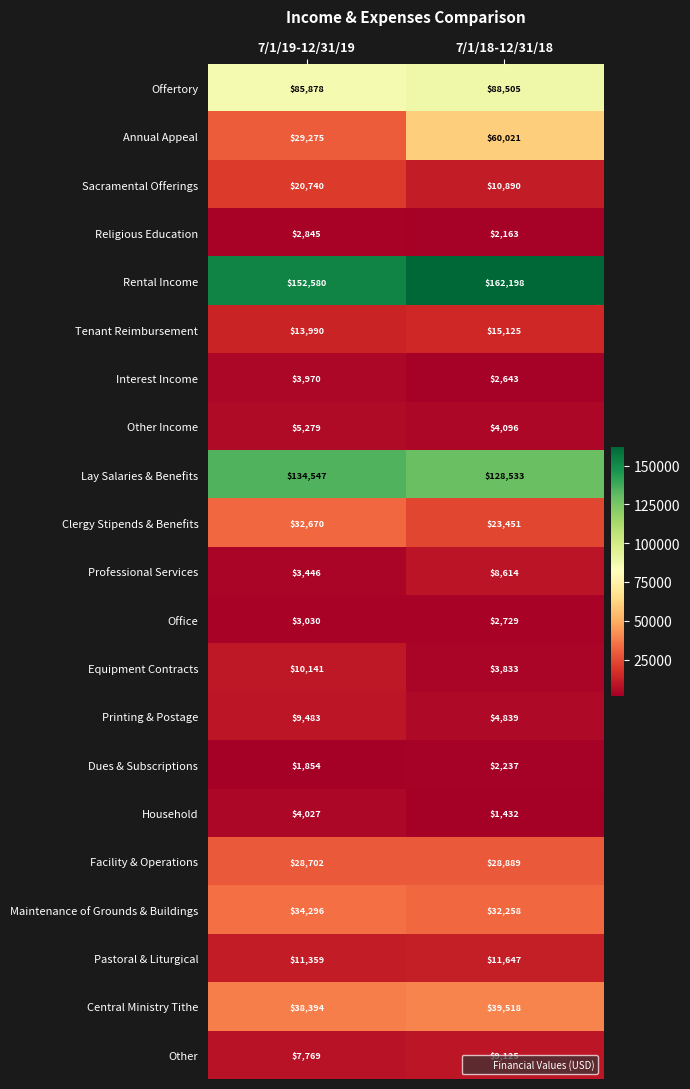

The value of Lay Salaries & Benefits at 7/1/18-12/31/18 is 128533. True or false?

True